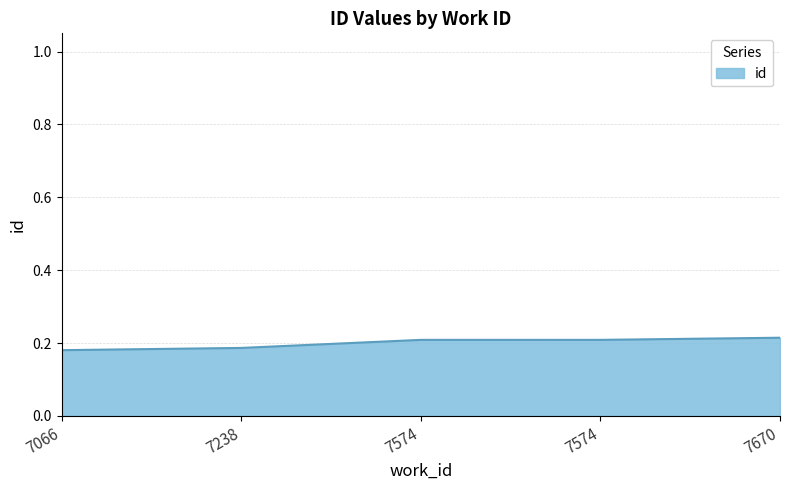

Reading right to left, what are all the values shown in this chart?

7670=0.2	7574=0.2	7574=0.2	7238=0.2	7066=0.2